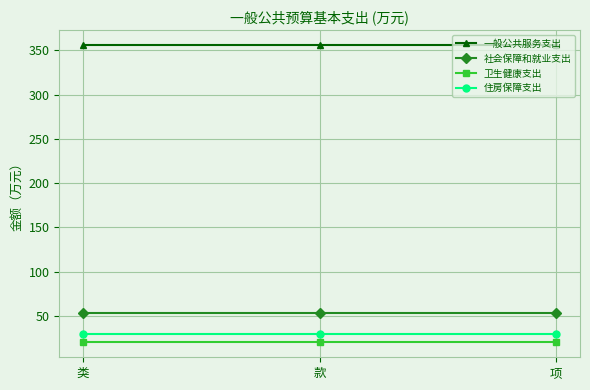

What are all the series names shown in the legend?

一般公共服务支出, 社会保障和就业支出, 卫生健康支出, 住房保障支出